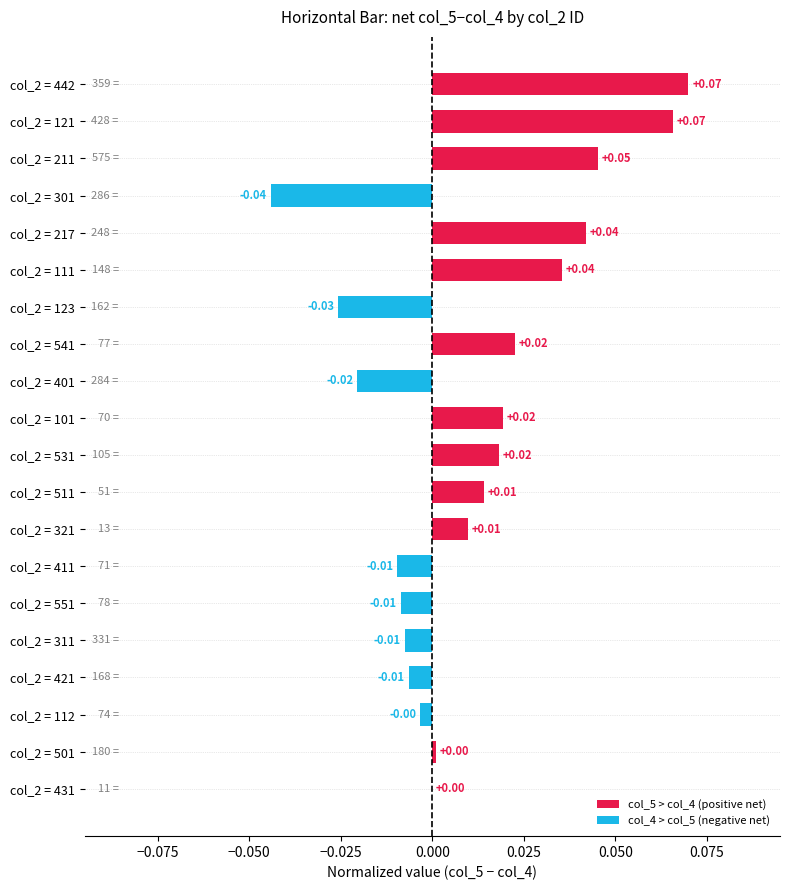

Between col_2 = 301 and col_2 = 311, which is larger?

col_2 = 311